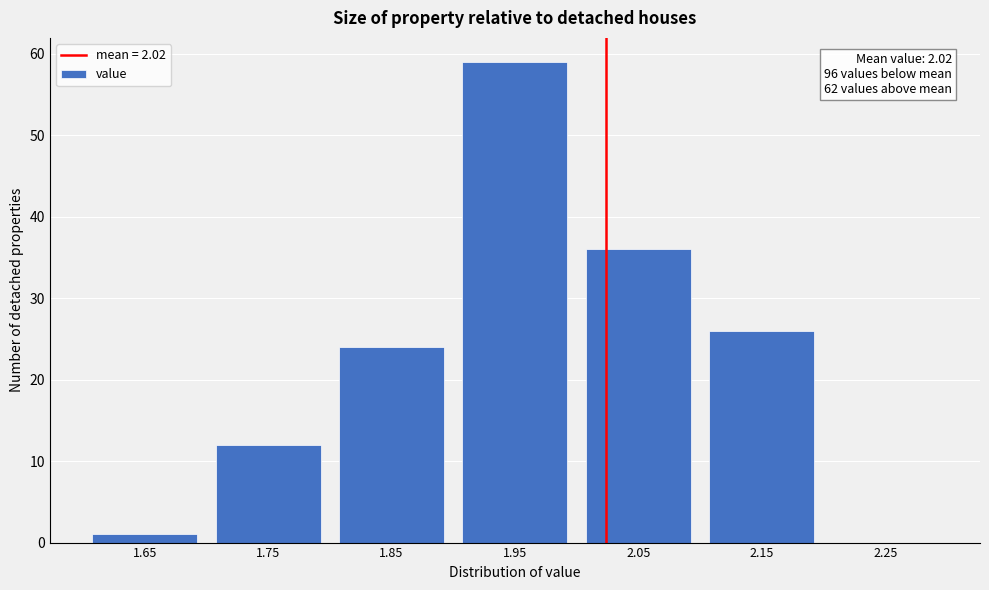

Over which range of the x-axis is the bar tallest?

1.9 to 2.0